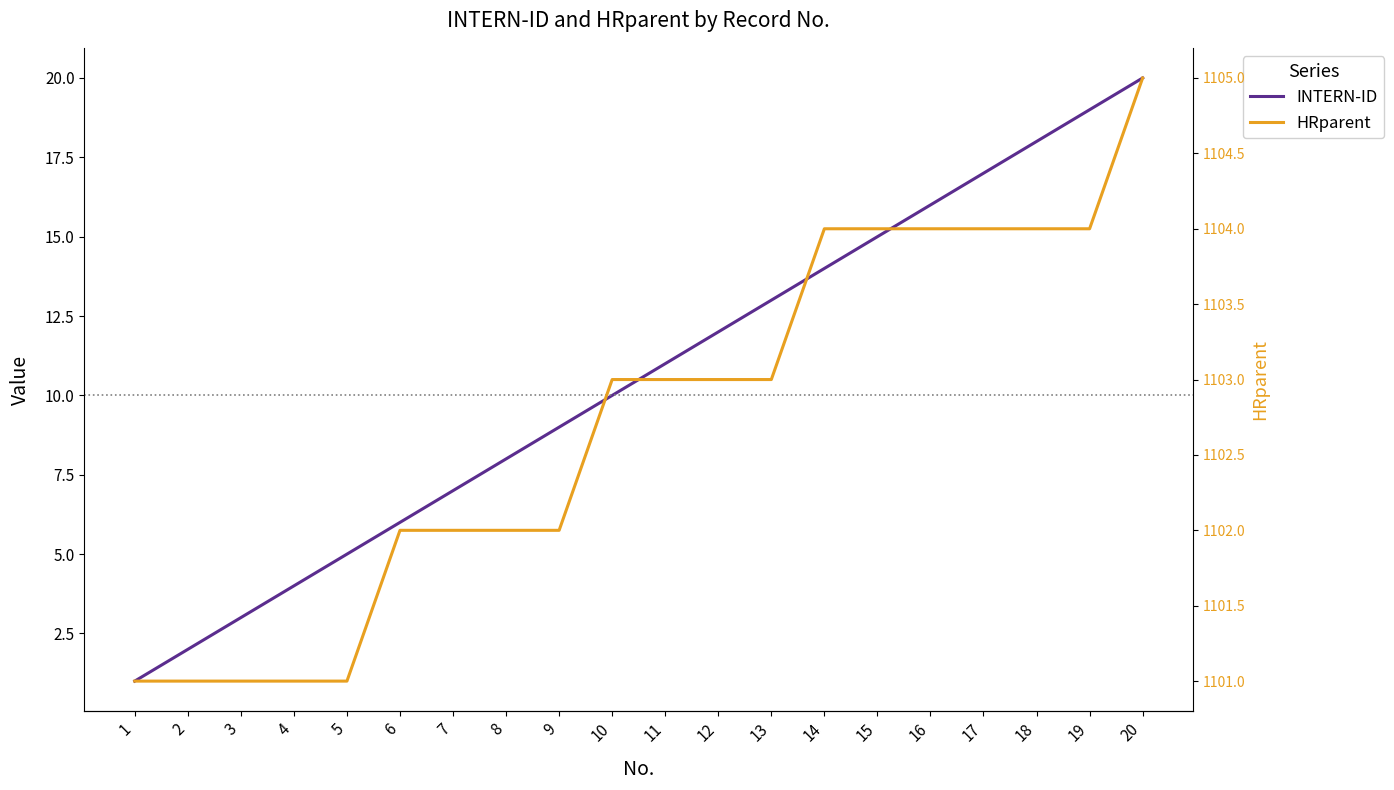

True or false: HRparent and INTERN-ID intersect in this chart.

False